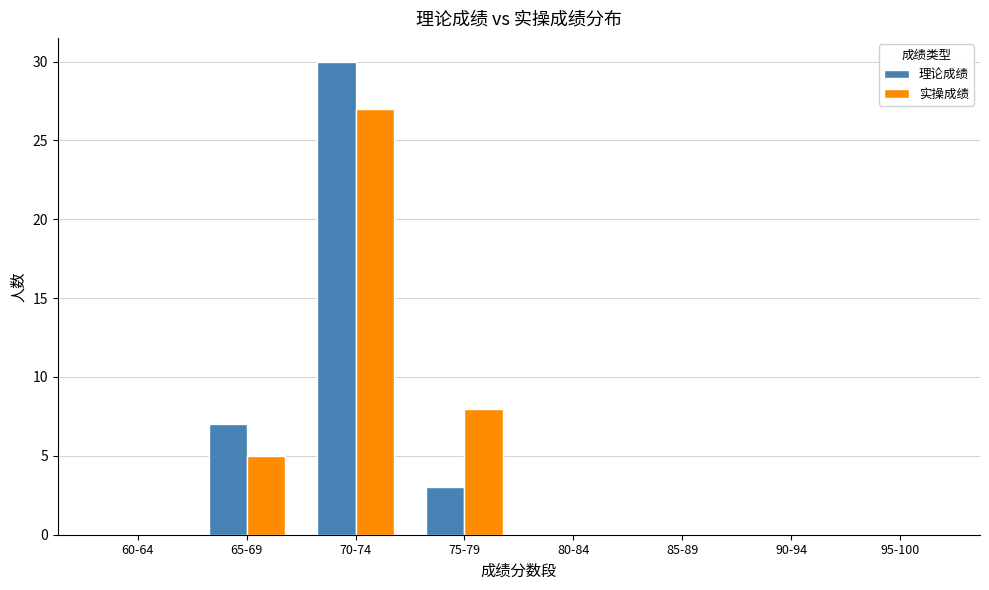

At which category is the sum across all series the highest?

70-74